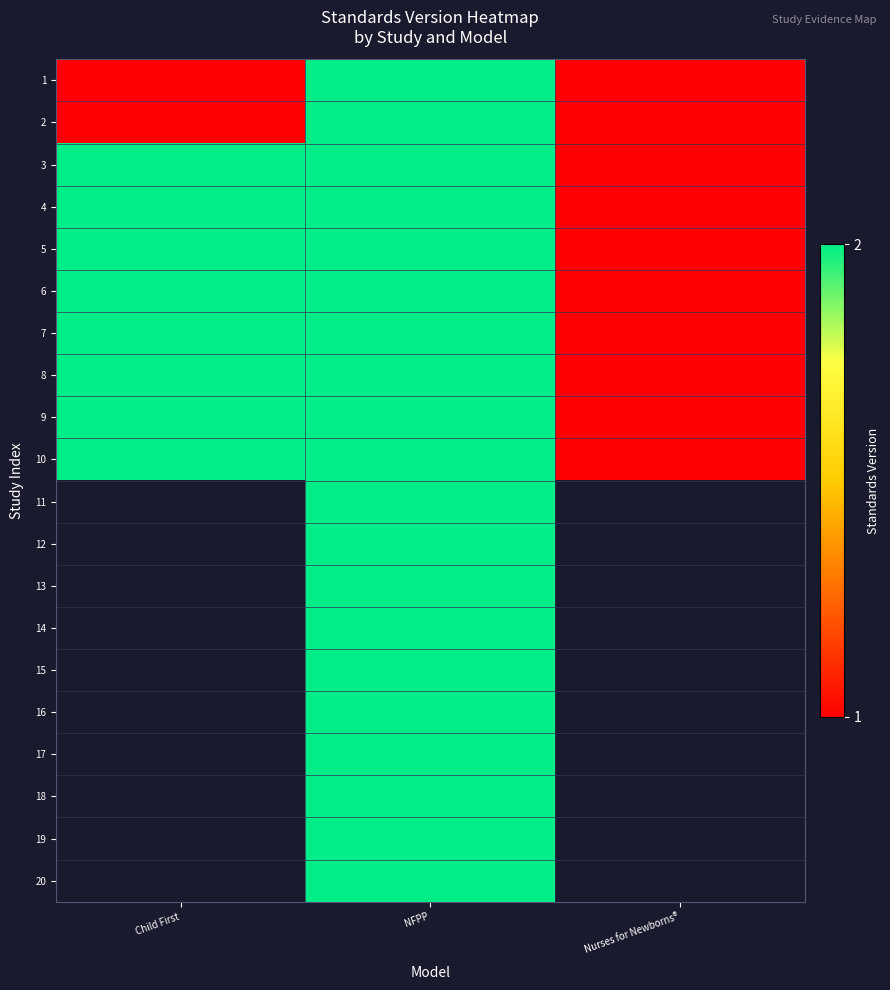

What is the greatest value displayed?

2.0